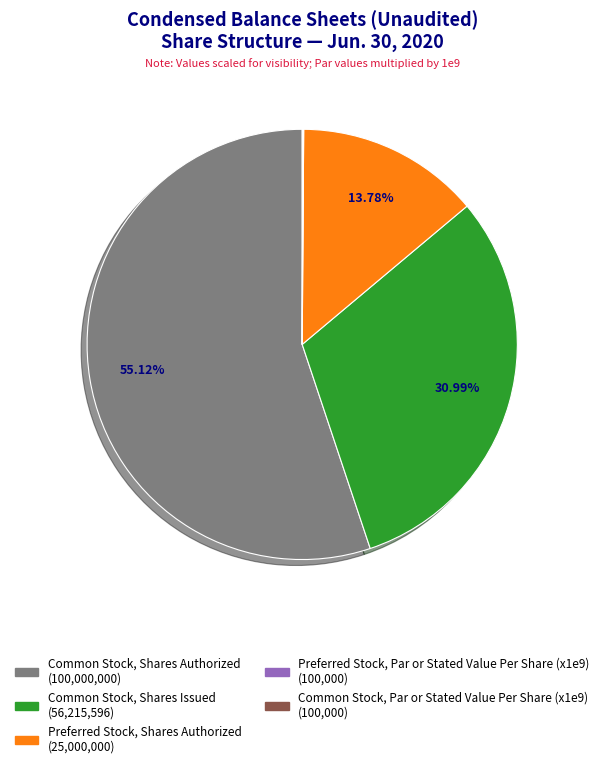

Does any single category account for the majority?

Yes